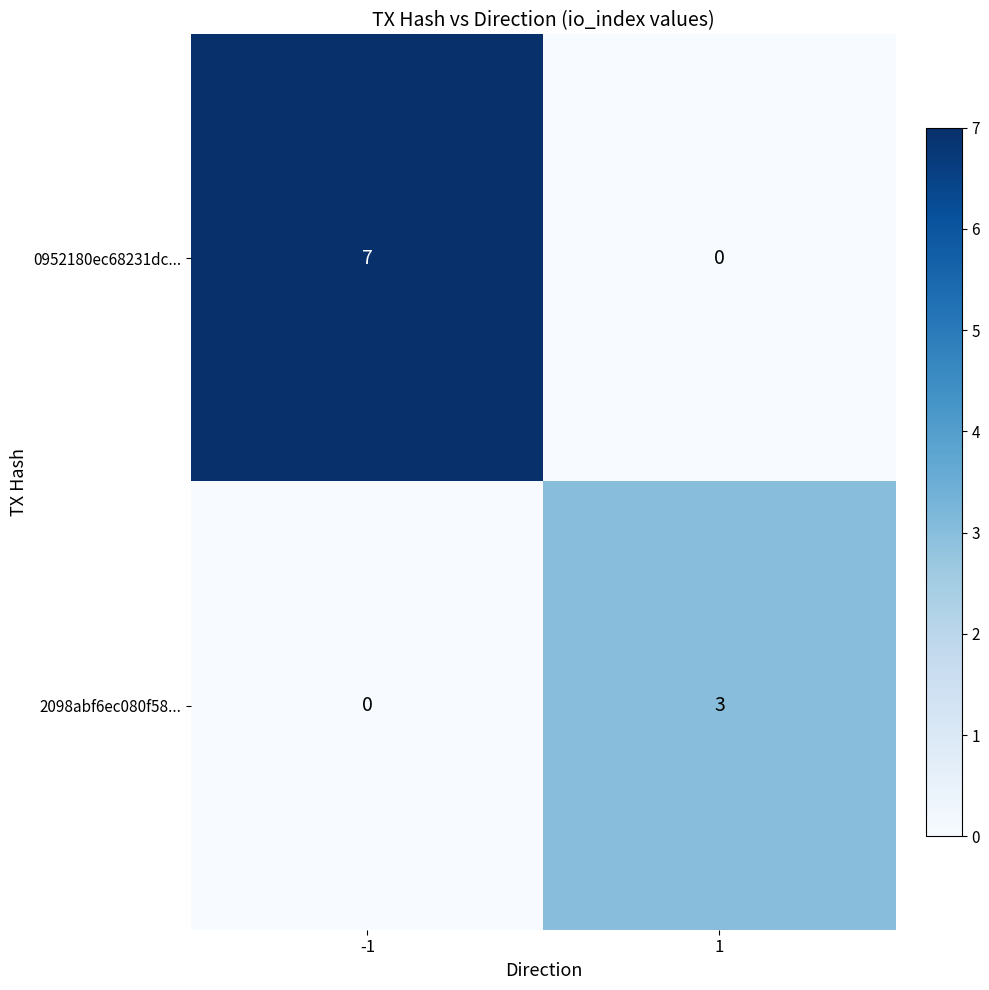

True or false: 2098abf6ec080f58... has a value of 0 at -1.

True